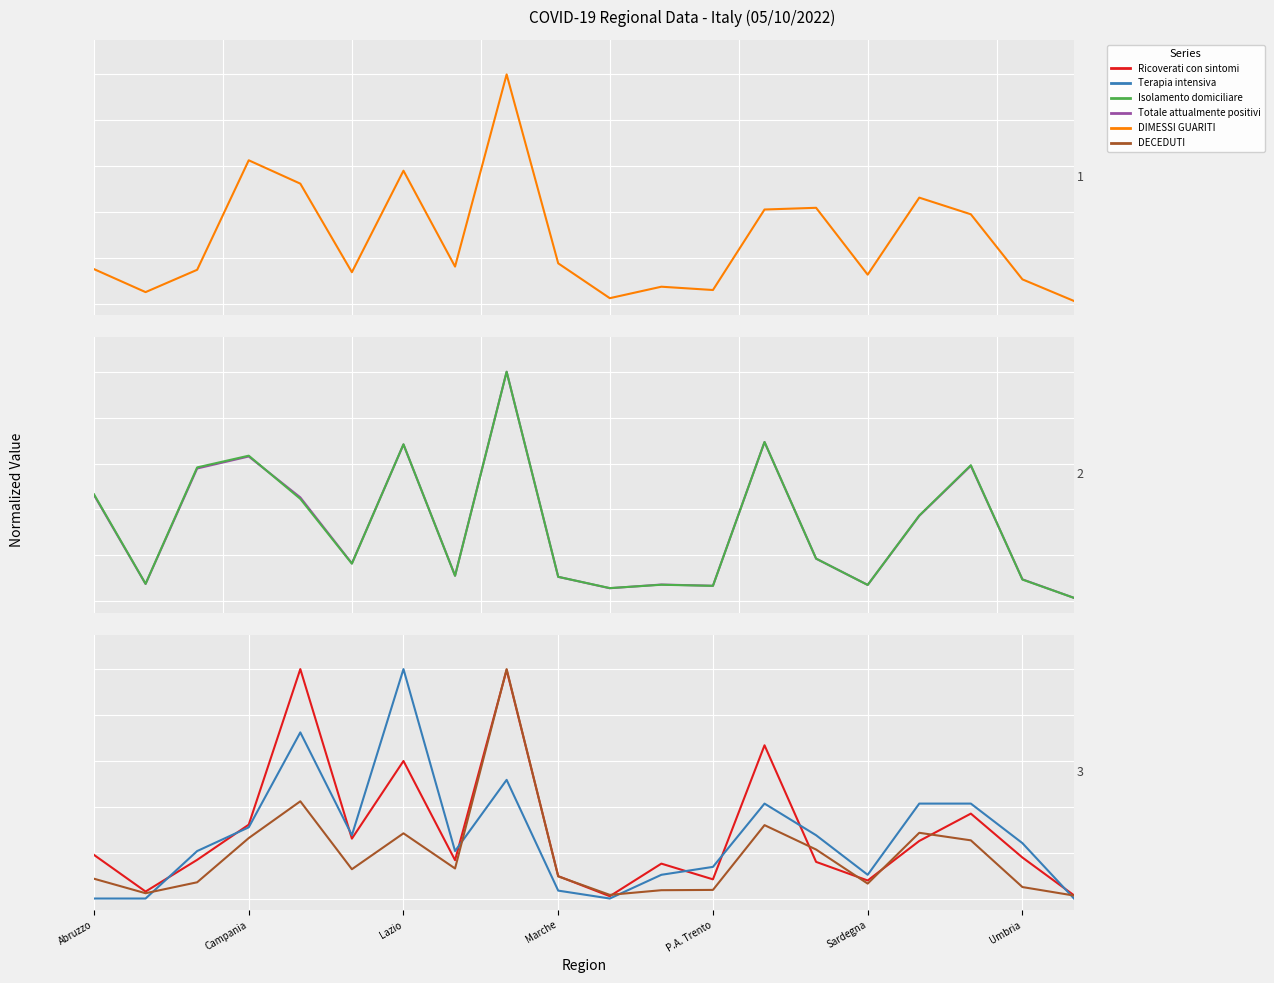

Which series has the largest total across all categories?

Isolamento domiciliare